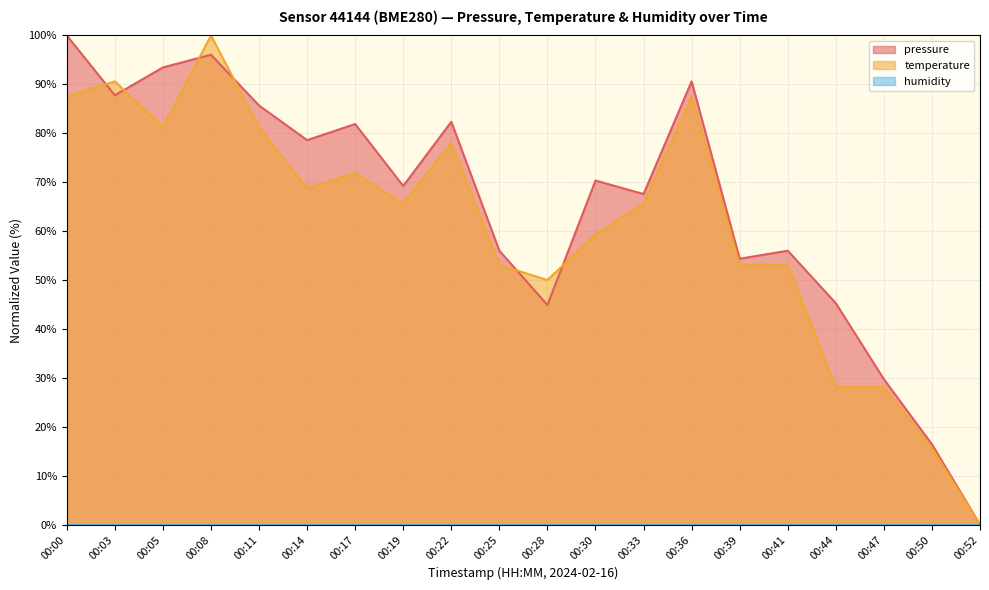

The value of temperature at 00:28 is 50.0. True or false?

True